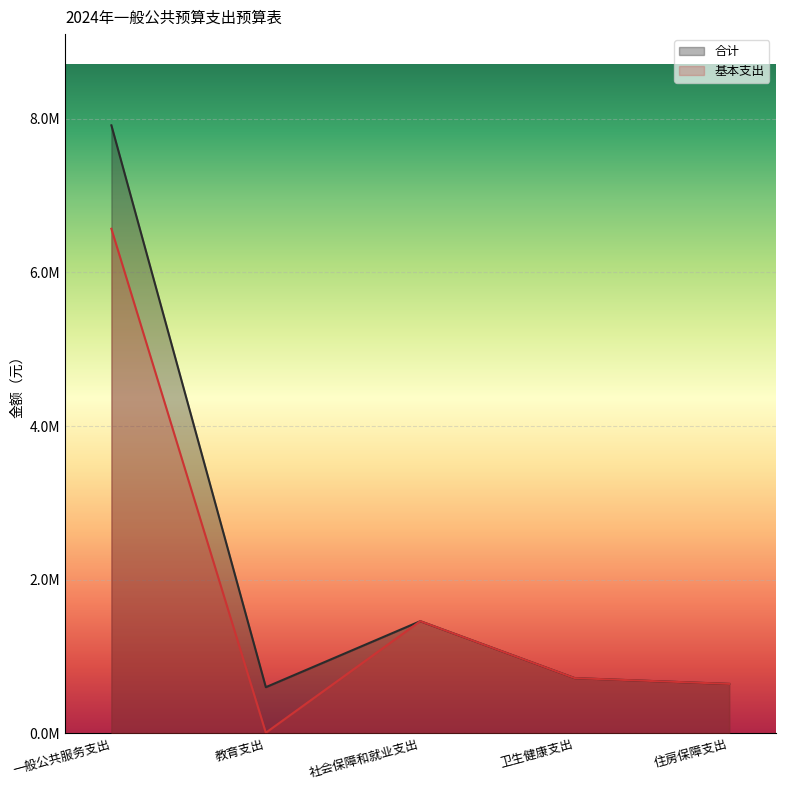

Which category has the highest value in the 合计 series?

一般公共服务支出